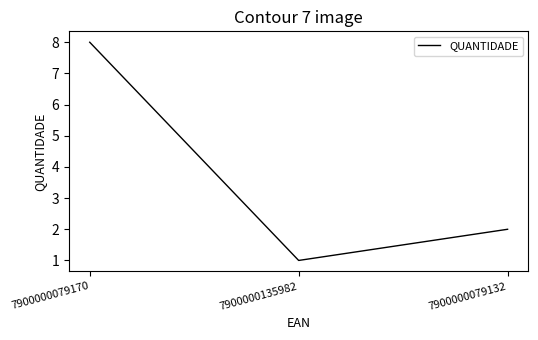

What position from the left is 7900000079132?

3